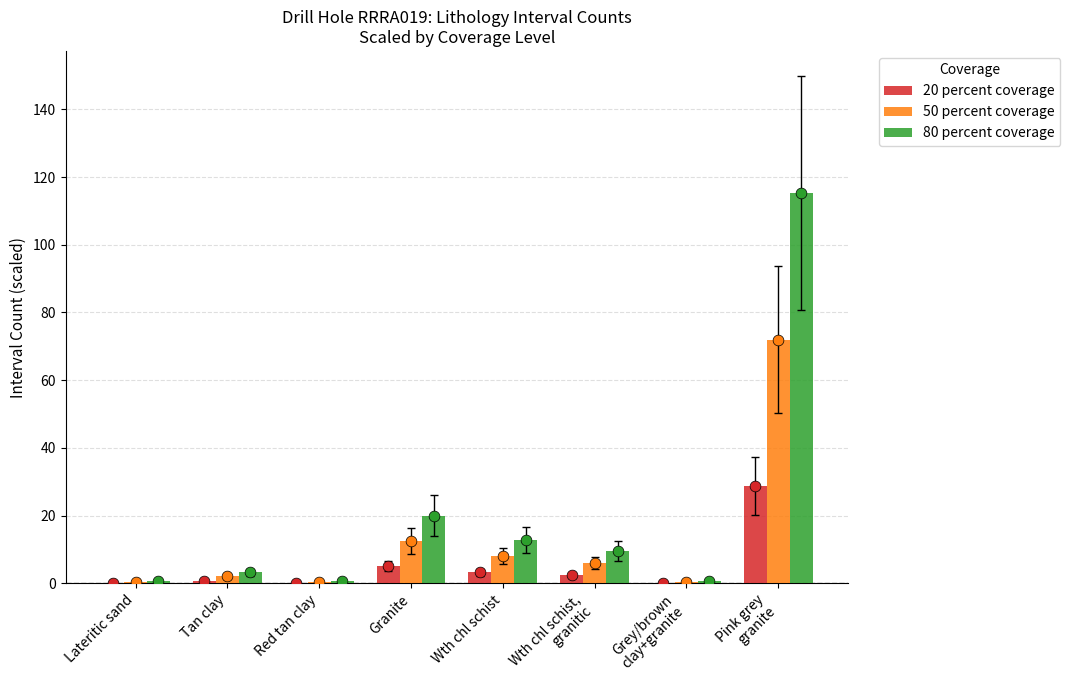

Which series has the largest total across all categories?

80 percent coverage